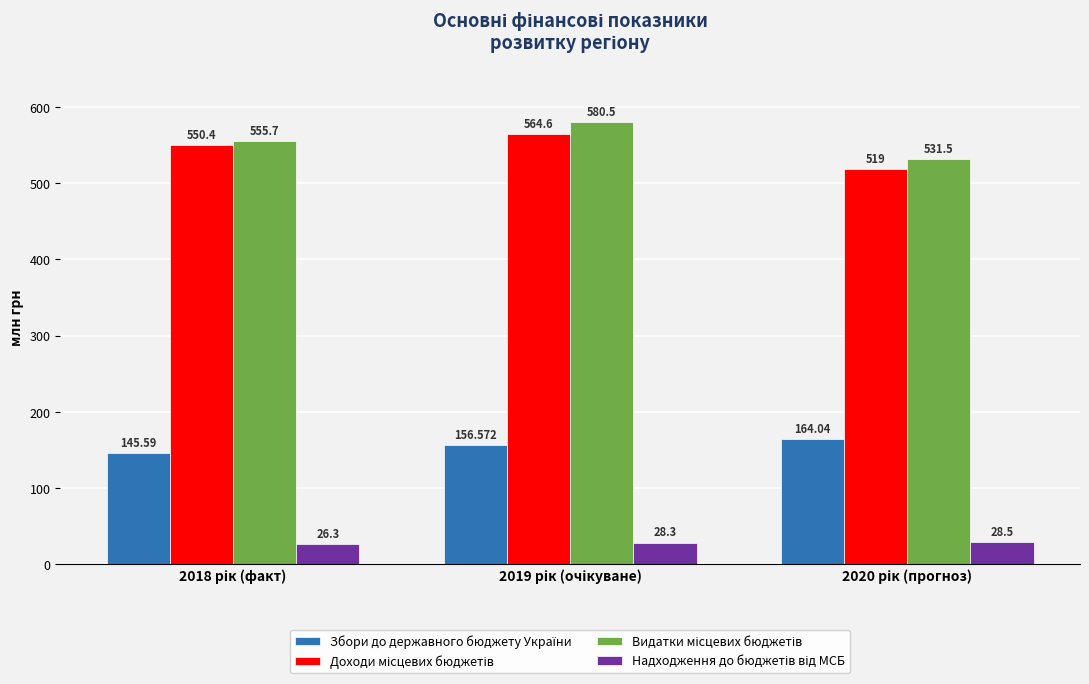

How many distinct data groups are displayed?

4